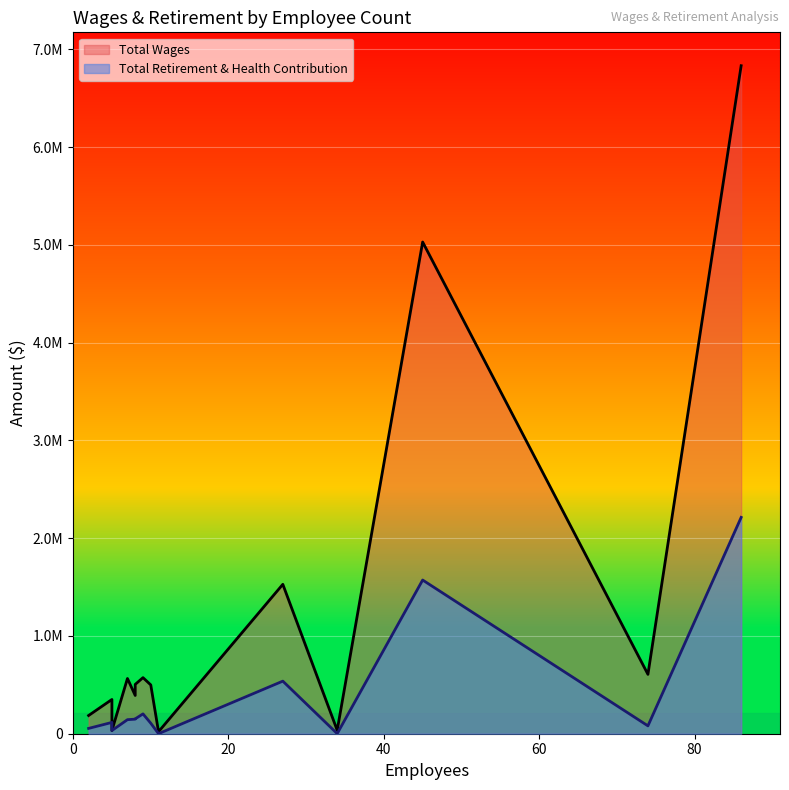

List the series in order of their overall mean, lowest first.

Total Retirement & Health Contribution, Total Wages